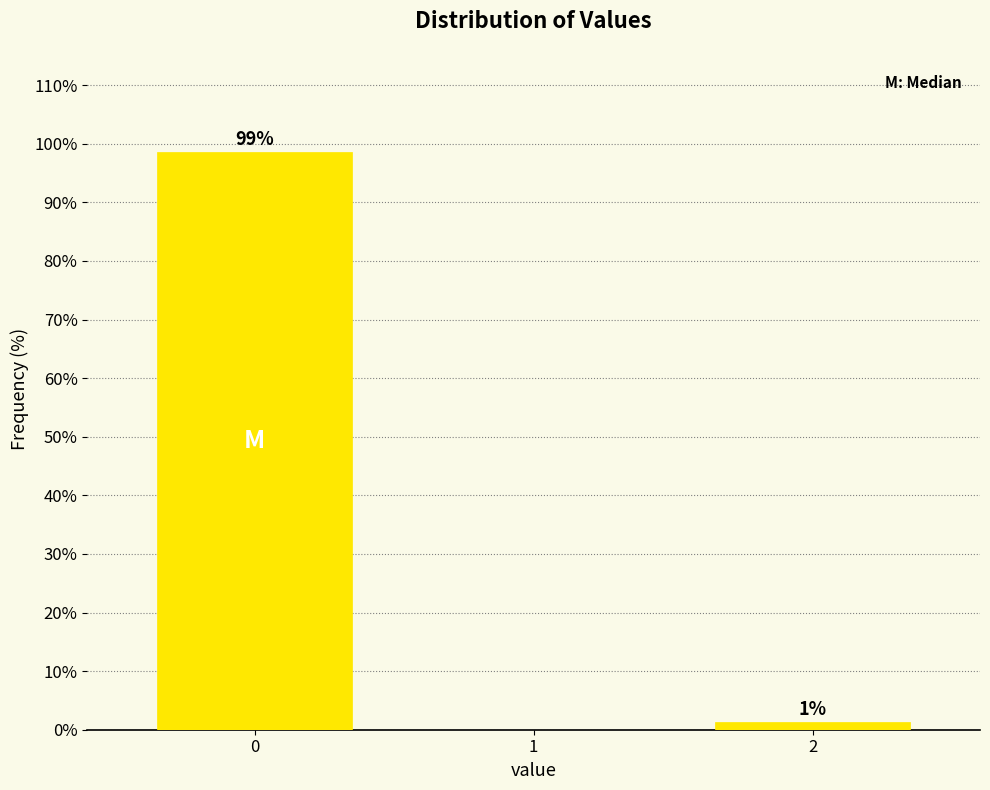

Which range on the x-axis has the tallest bar?

-0.5 to 0.5